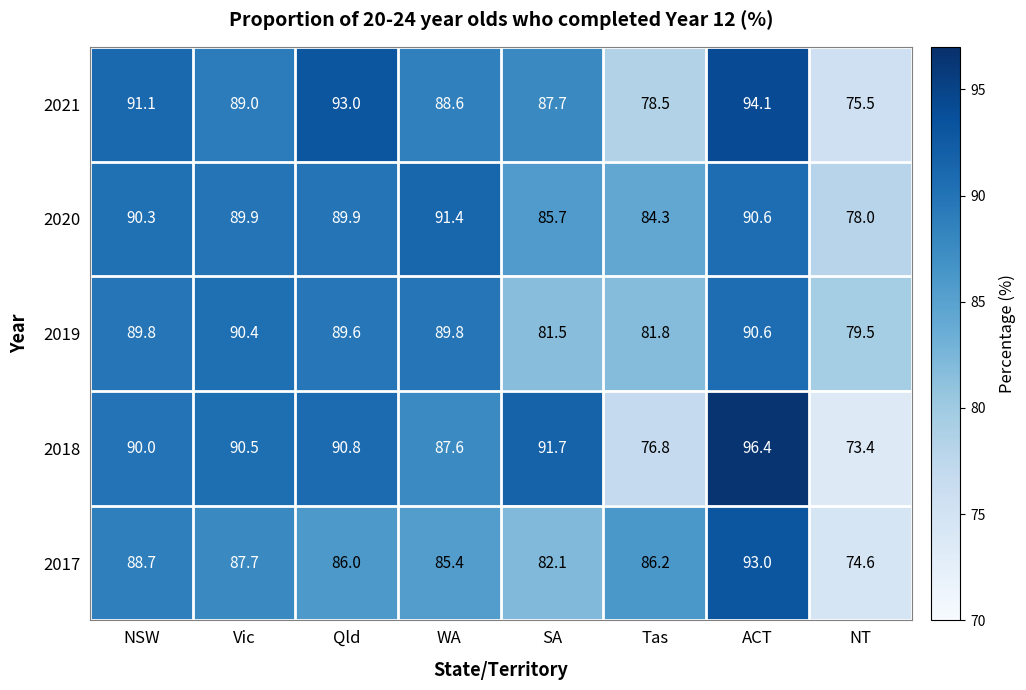

The 2019 series shows 81.8 at Tas. True or false?

True